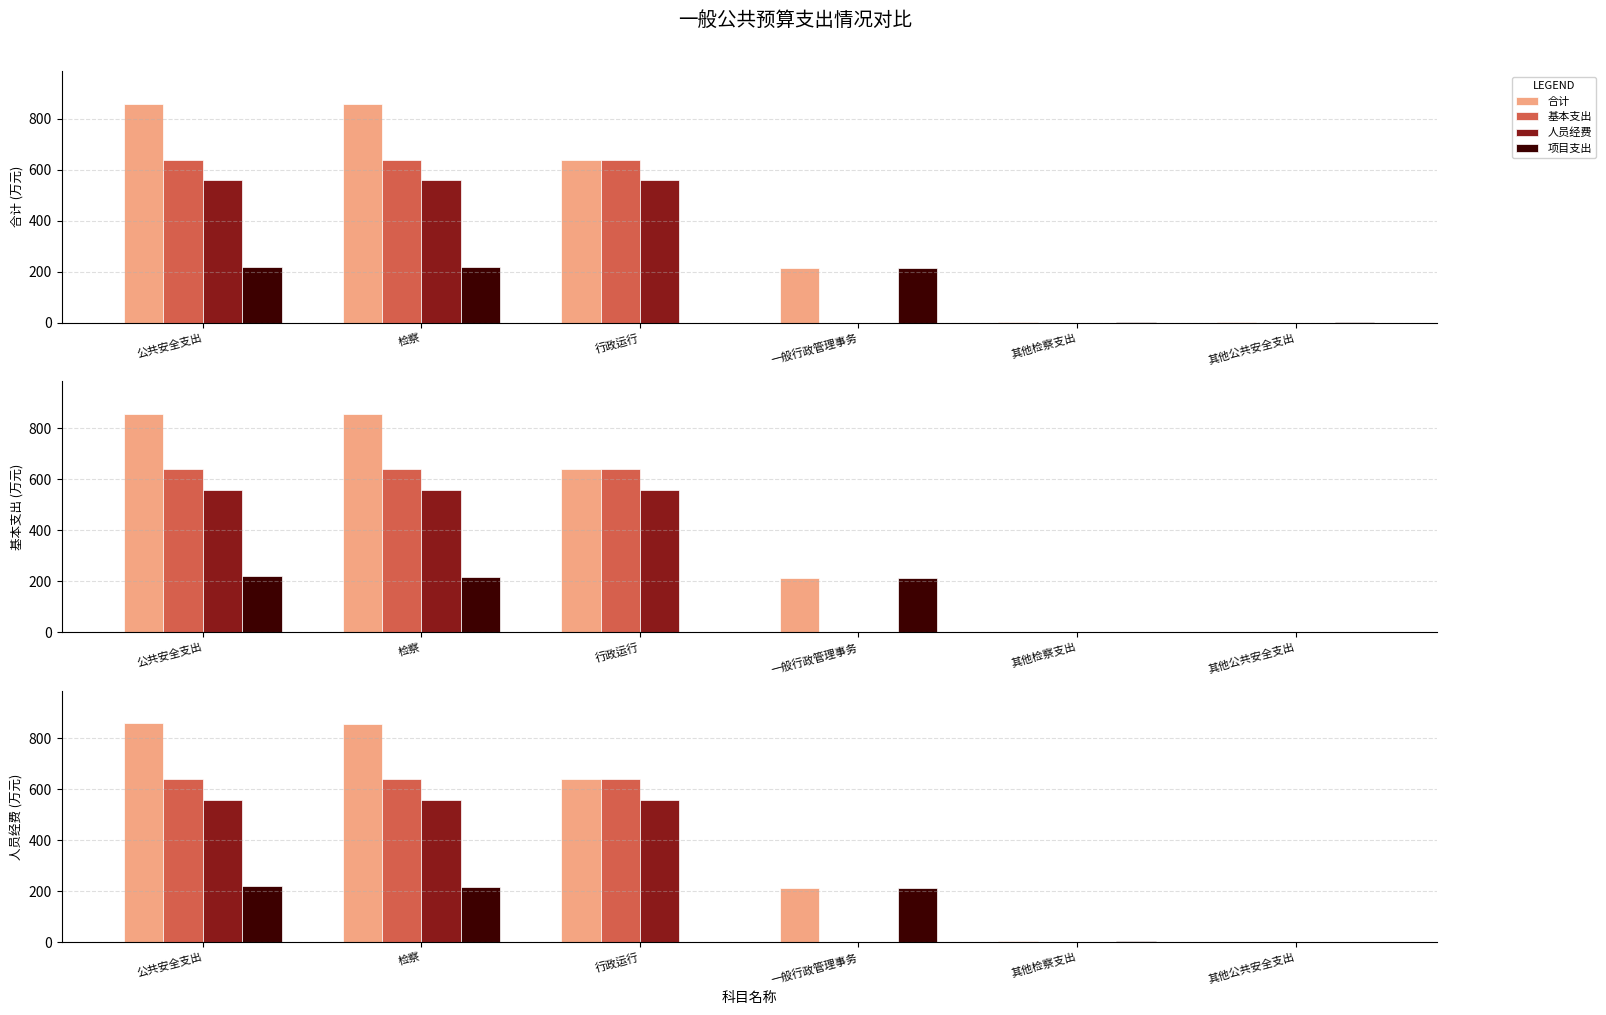

The 合计 series shows 371.5 at 一般行政管理事务. True or false?

False